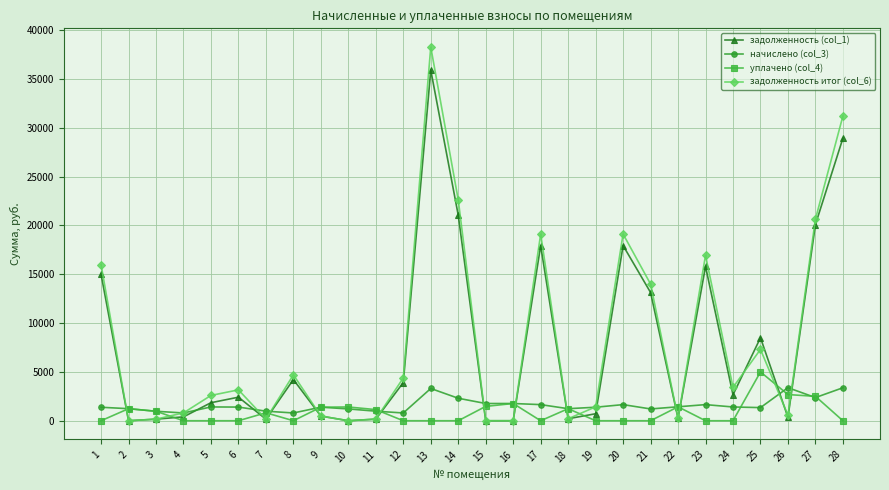

True or false: задолженность итог (col_6) and задолженность (col_1) cross at least once.

True